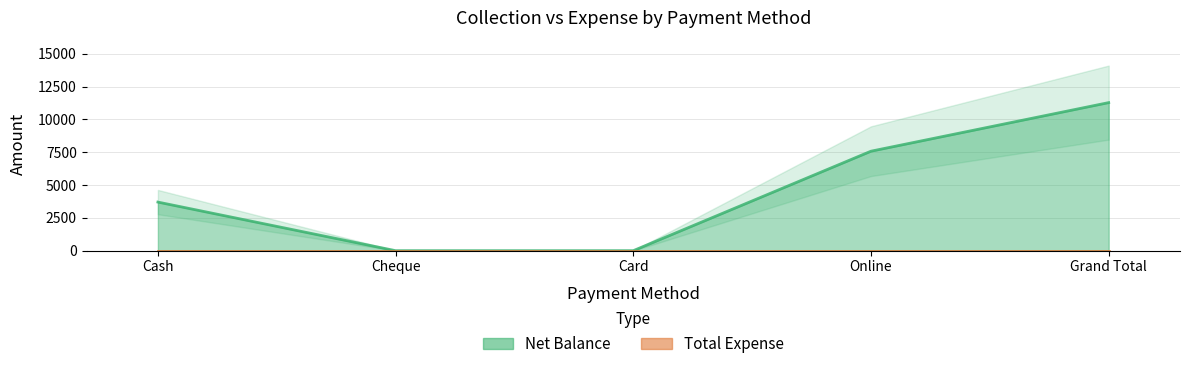

Reading left to right, transcribe all the data shown in this chart.

Cash=3700	Cheque=0	Card=0	Online=7575	Grand Total=11275